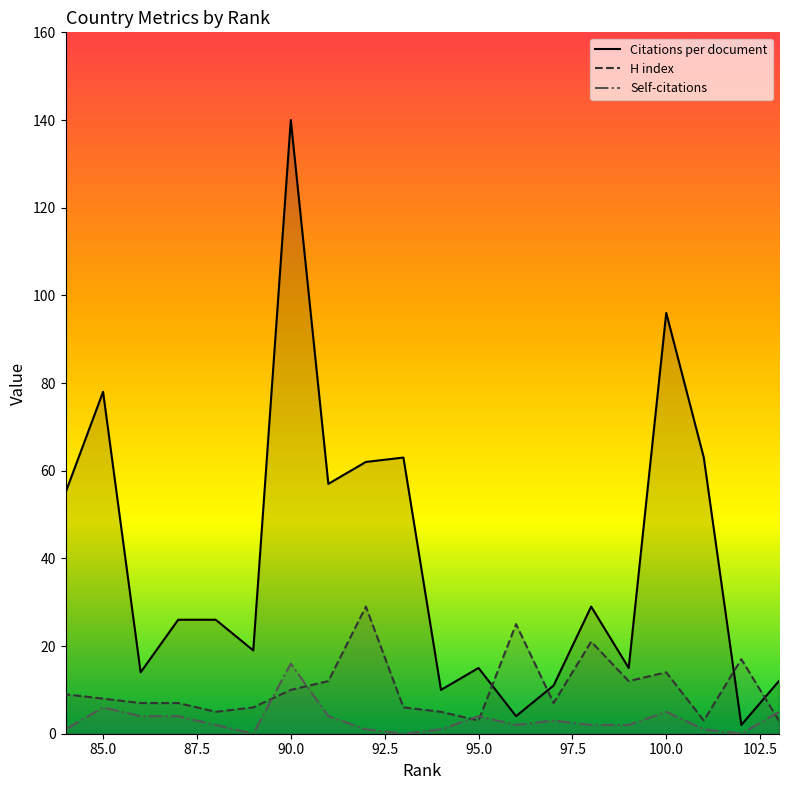

At which category is the sum across all series the highest?

90